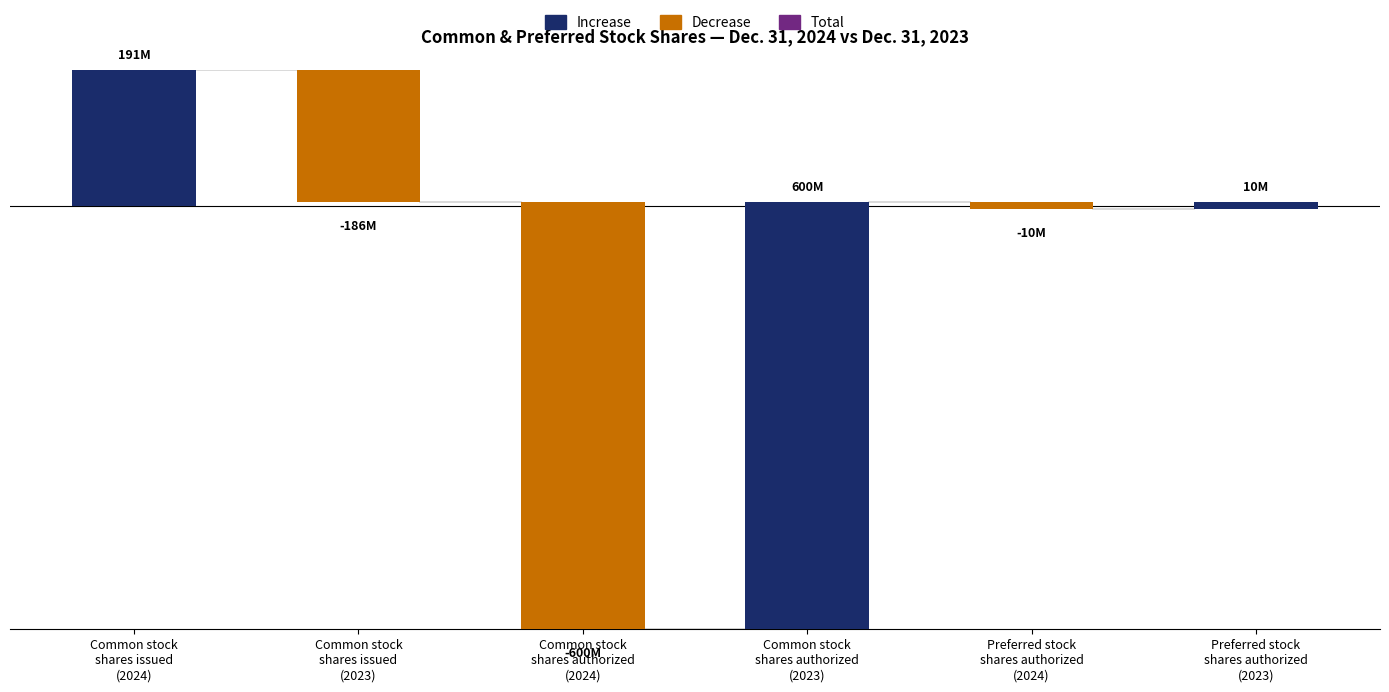

The Increase series shows 96048662 at Common stock
shares authorized
(2024). True or false?

False